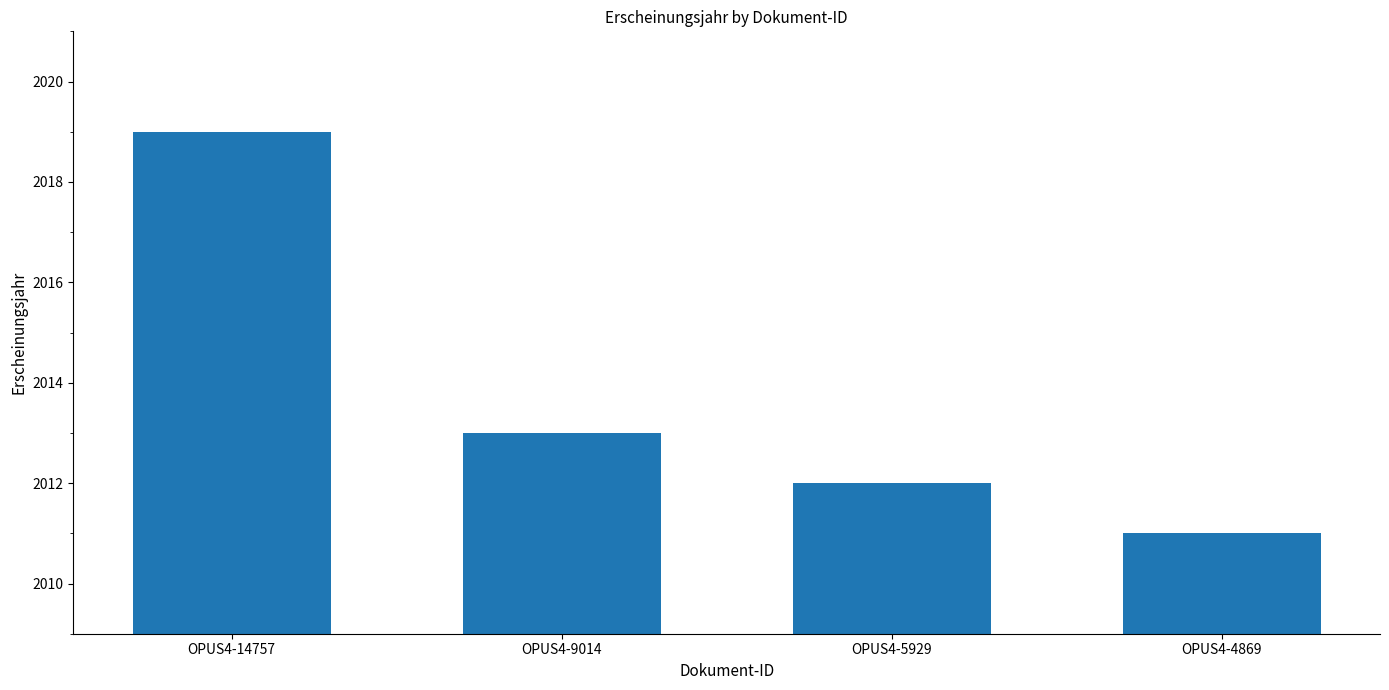

List the labels in order of value, smallest first.

OPUS4-4869, OPUS4-5929, OPUS4-9014, OPUS4-14757